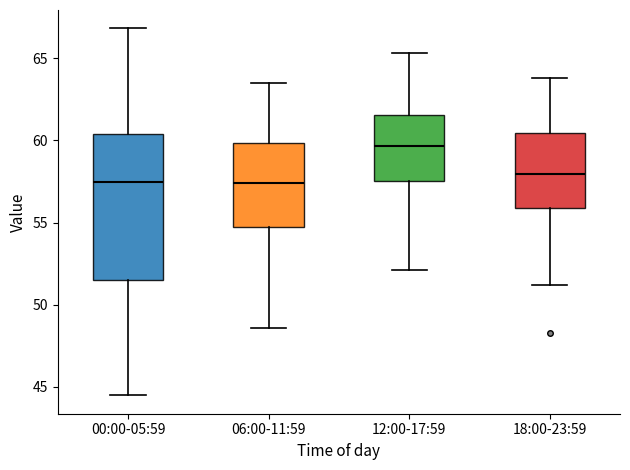

Reading left to right, transcribe this box plot: for each box, give where its median line is, the range the box spans, and where its two whiskers end, as read against the y-axis. The values are not printed on the chart, so give them approximately, as read against the axis.

00:00-05:59: median 57.5, box 51.5 to 60.5, whiskers 44.5 to 67.0
06:00-11:59: median 57.5, box 55.0 to 60.0, whiskers 48.5 to 63.5
12:00-17:59: median 59.5, box 57.5 to 61.5, whiskers 52.0 to 65.5
18:00-23:59: median 58.0, box 56.0 to 60.5, whiskers 51.0 to 64.0